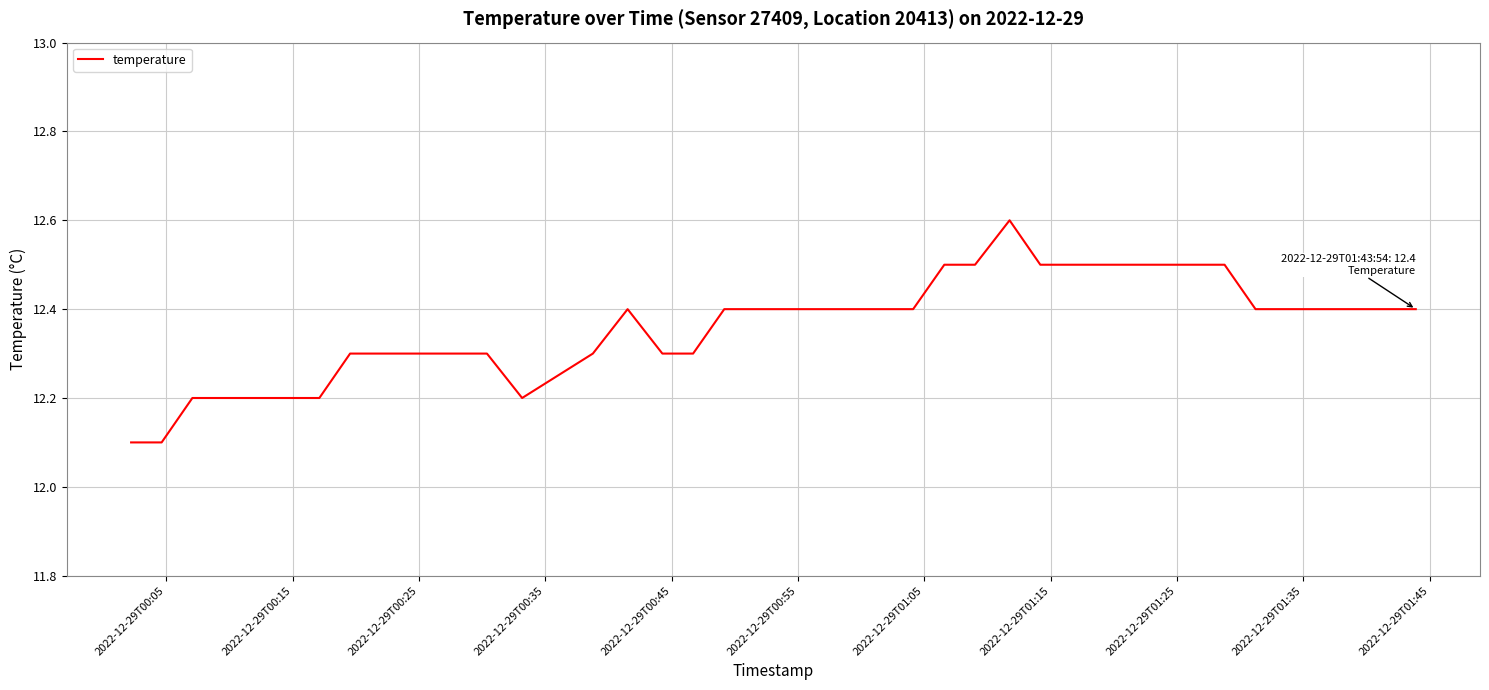

What is the difference between the maximum and minimum values?

0.5